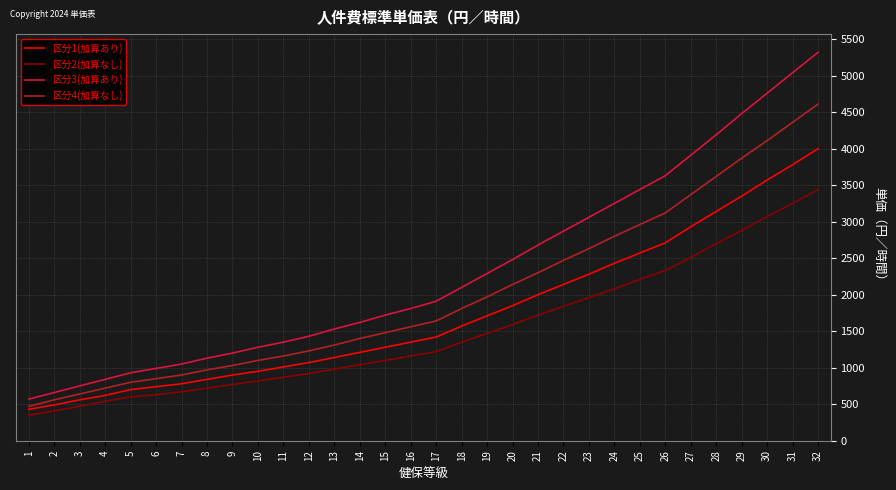

What is the difference between the highest and lowest values at 12?

510